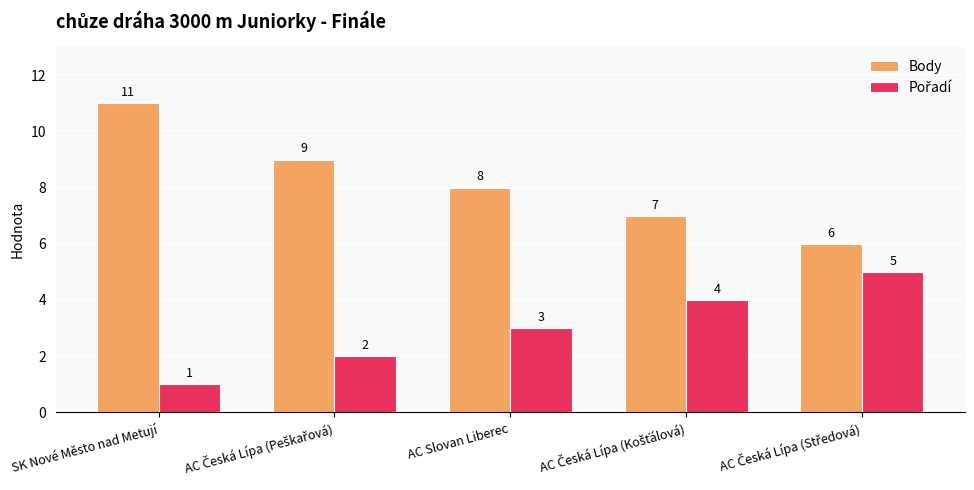

Which series has the largest range (max minus min)?

Body